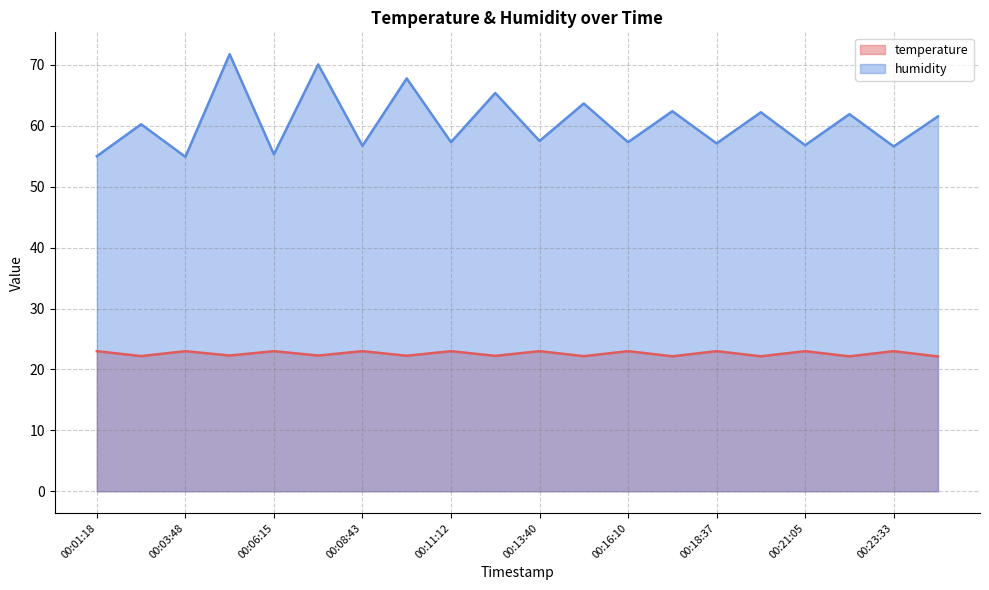

In humidity, how many points are higher than both neighbors (excluding endpoints)?

9